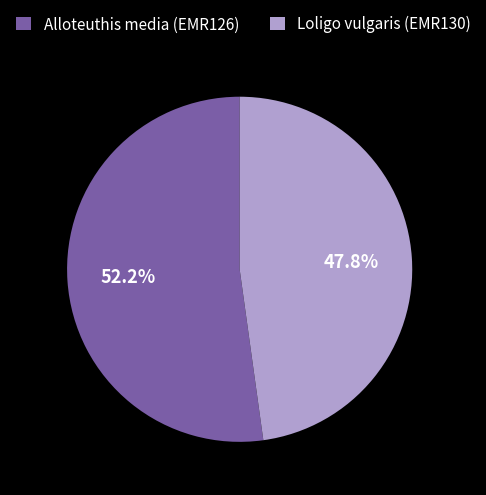

To the nearest percent, what is the difference between the Loligo vulgaris (EMR130) and Alloteuthis media (EMR126) slice percentages?

4%